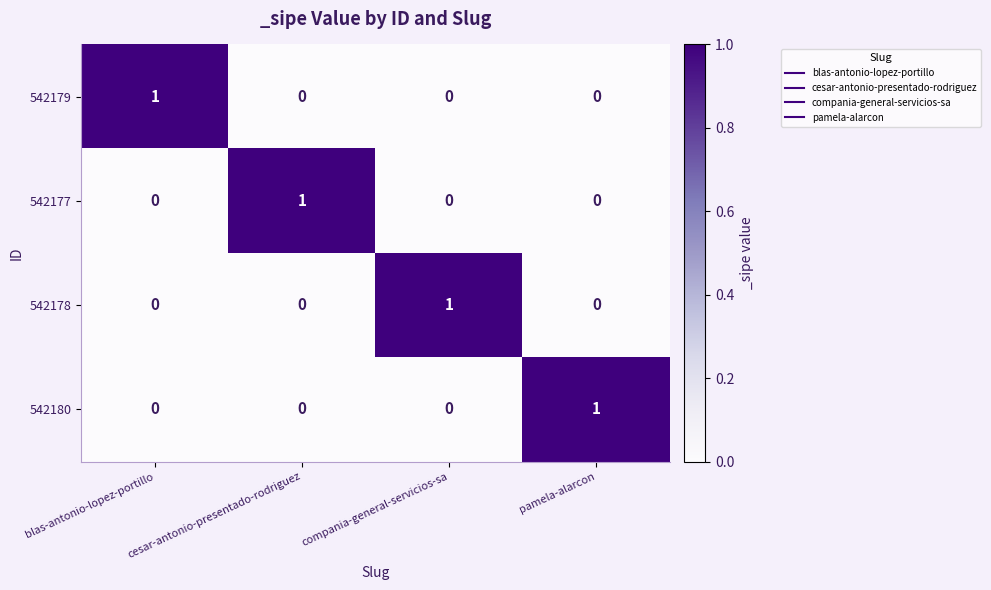

Count the 542177 values in the range 0 to 1.

4